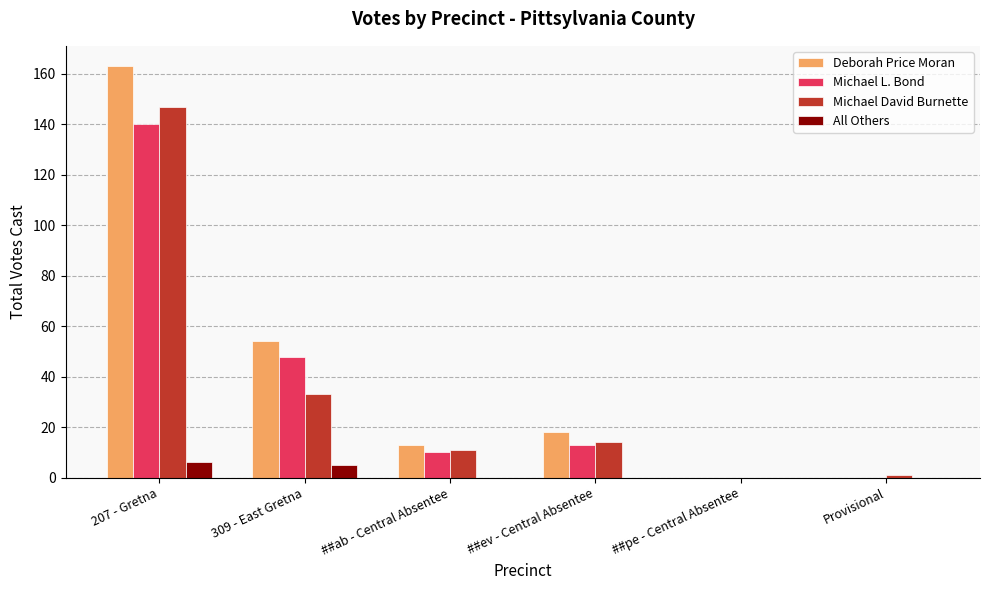

What is the total value across all series at ##ev - Central Absentee?

45